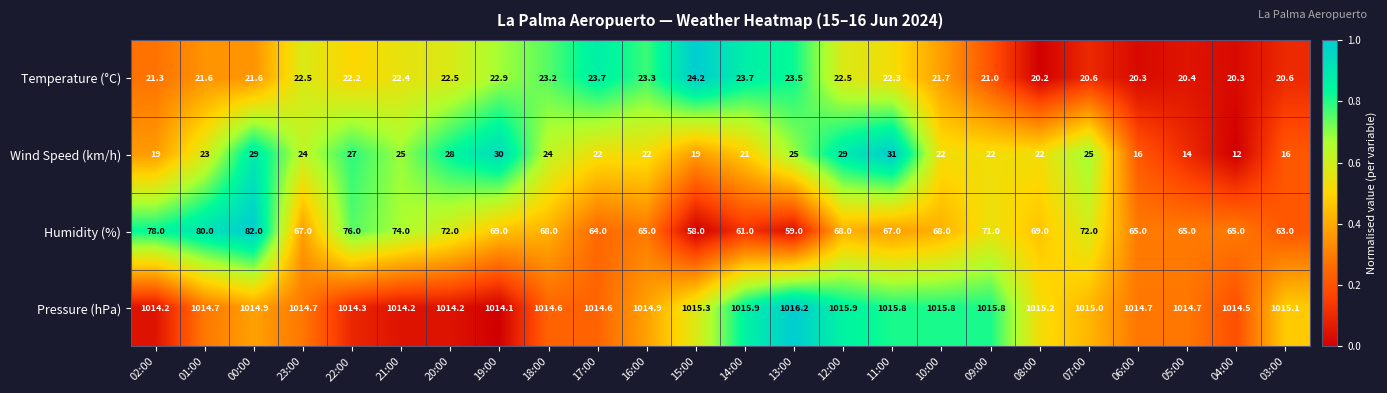

The value of Humidity (%) at 18:00 is 33.8. True or false?

False